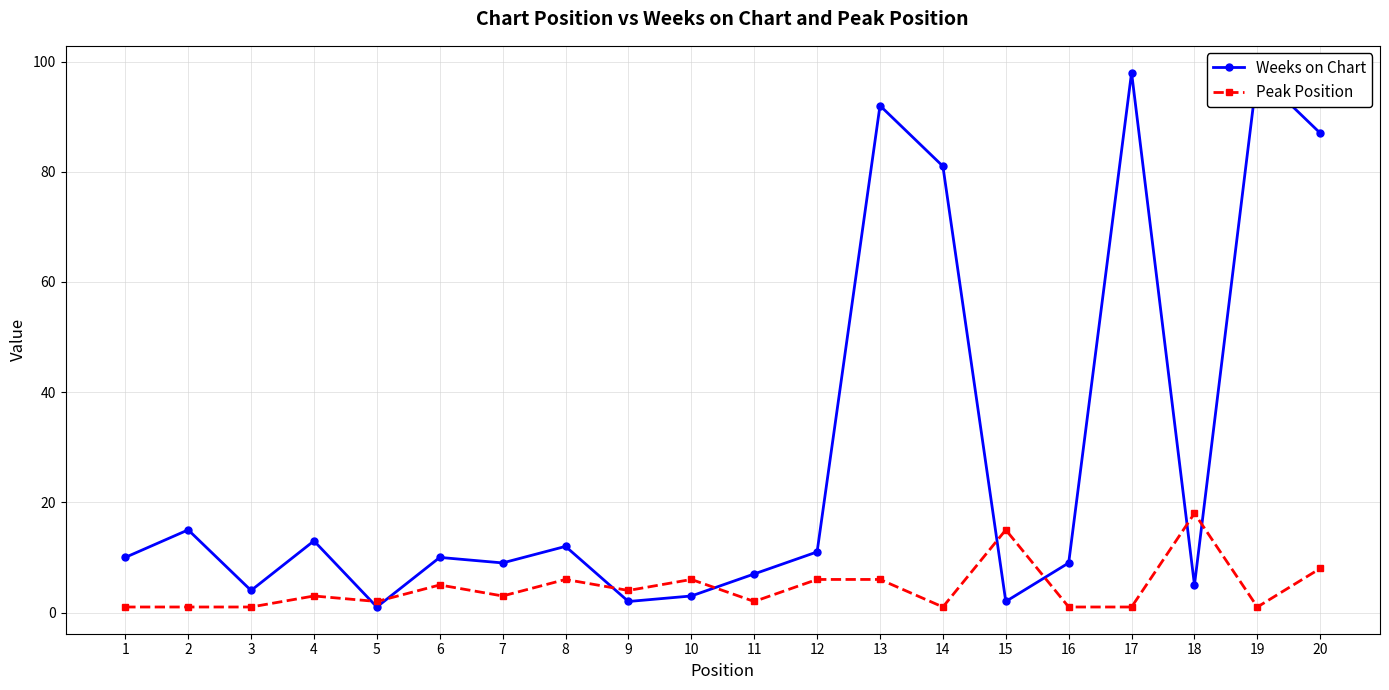

Reading left to right, transcribe all the data shown in this chart.

Weeks on Chart: 10	15	4	13	1	10	9	12	2	3	7	11	92	81	2	9	98	5	98	87
Peak Position: 1	1	1	3	2	5	3	6	4	6	2	6	6	1	15	1	1	18	1	8